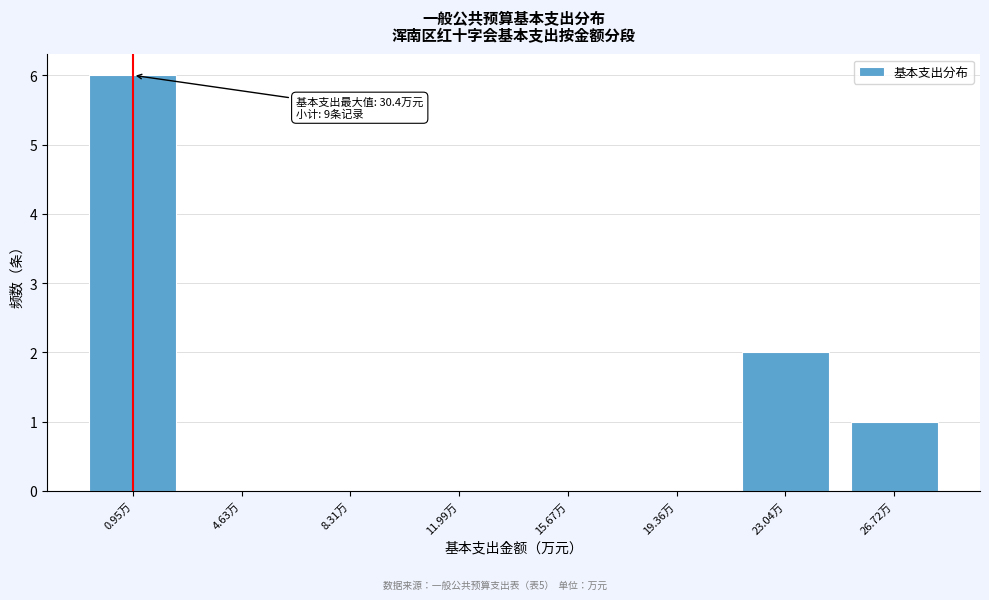

Reading left to right, extract all data points from this chart.

0.95万=6	4.63万=0	8.31万=0	11.99万=0	15.67万=0	19.36万=0	23.04万=2	26.72万=1